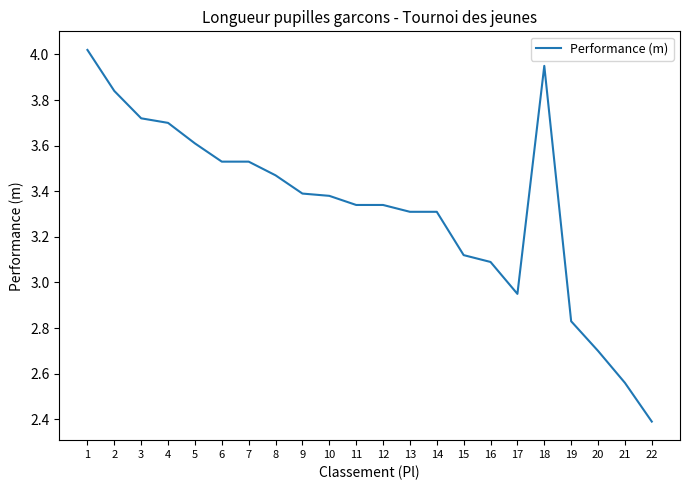

How many series are shown in this chart?

1